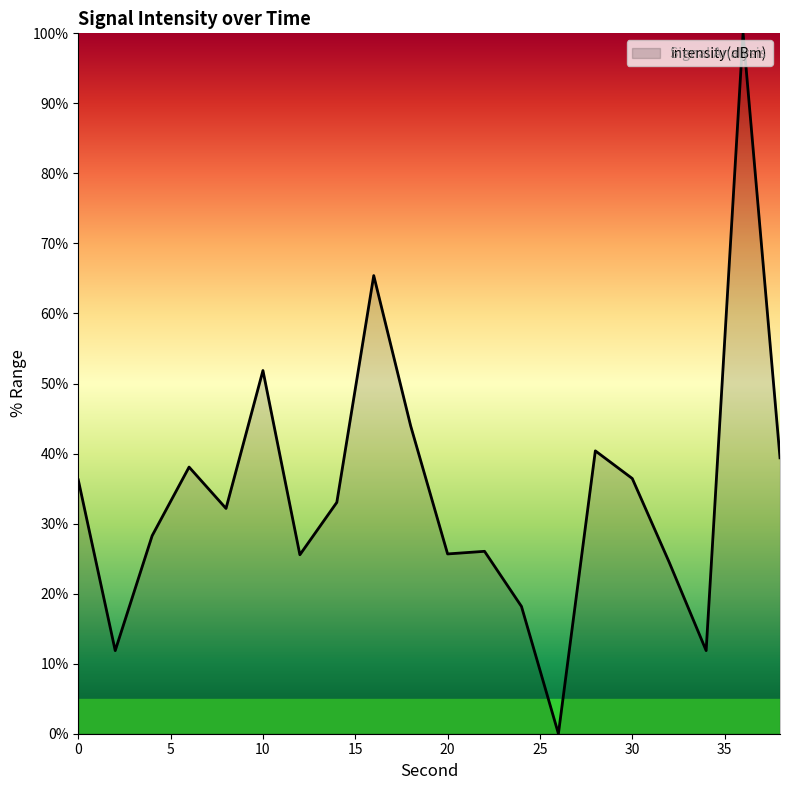

What is the difference between the maximum and minimum values?

100.0